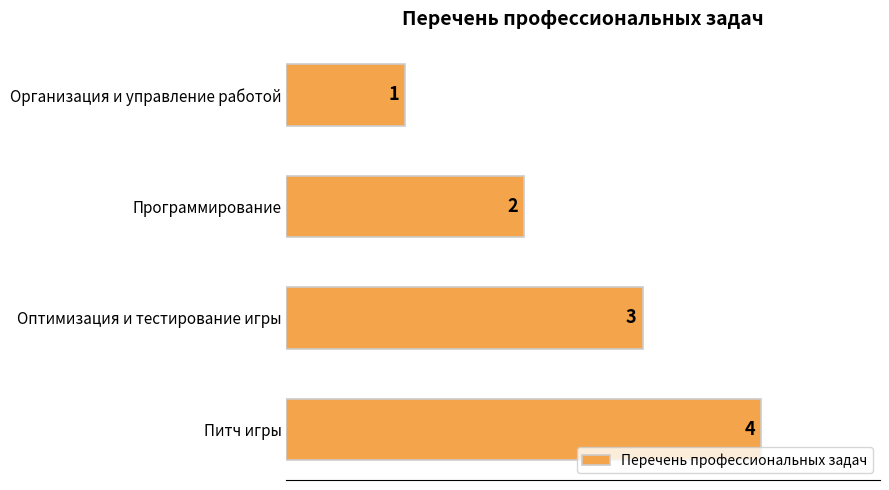

True or false: the data shows 1 at Организация и управление работой.

True